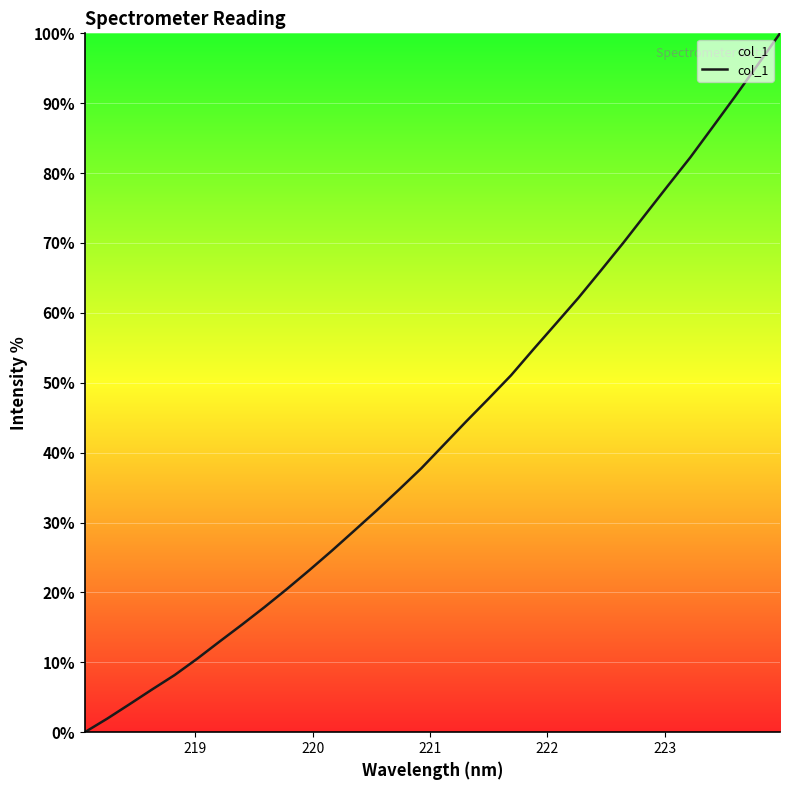

Reading left to right, transcribe all the data shown in this chart.

0.0	1.9	4.0	6.1	8.2	10.5	13.0	15.4	17.9	20.5	23.2	25.9	28.8	31.7	34.7	37.8	41.1	44.5	47.7	51.1	54.8	58.5	62.1	66.0	70.0	74.1	78.2	82.3	86.6	91.0	95.5	100.0